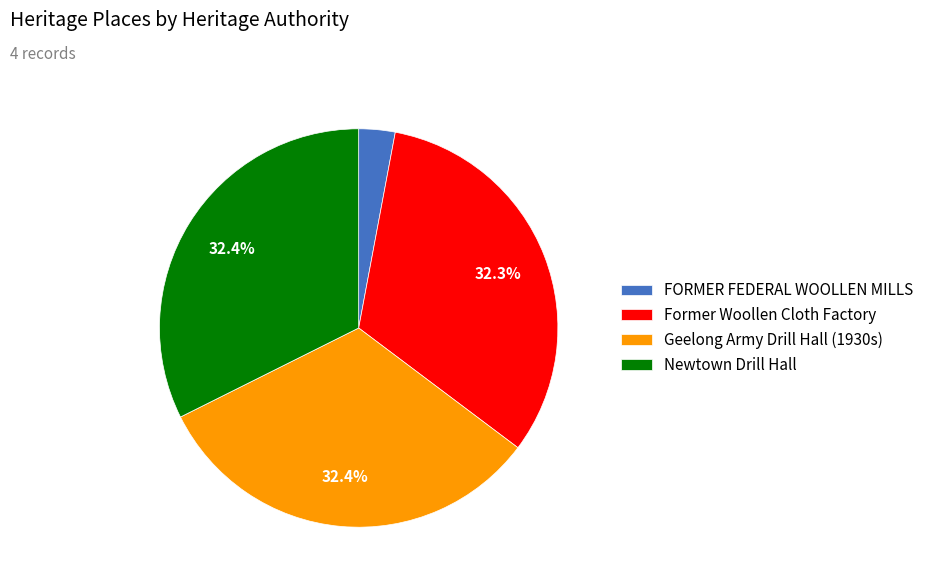

Is the sum of Former Woollen Cloth Factory and FORMER FEDERAL WOOLLEN MILLS greater than half?

No